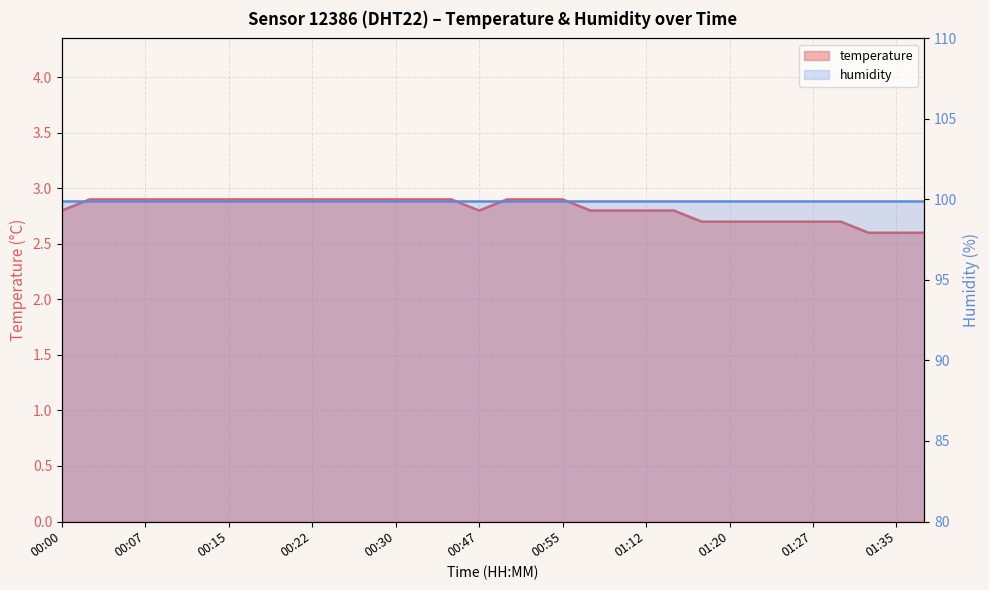

Reading left to right, what are all the values shown in this chart?

2.8	2.9	2.9	2.9	2.9	2.9	2.9	2.9	2.9	2.9	2.9	2.9	2.9	2.9	2.9	2.8	2.9	2.9	2.9	2.8	2.8	2.8	2.8	2.7	2.7	2.7	2.7	2.7	2.7	2.6	2.6	2.6